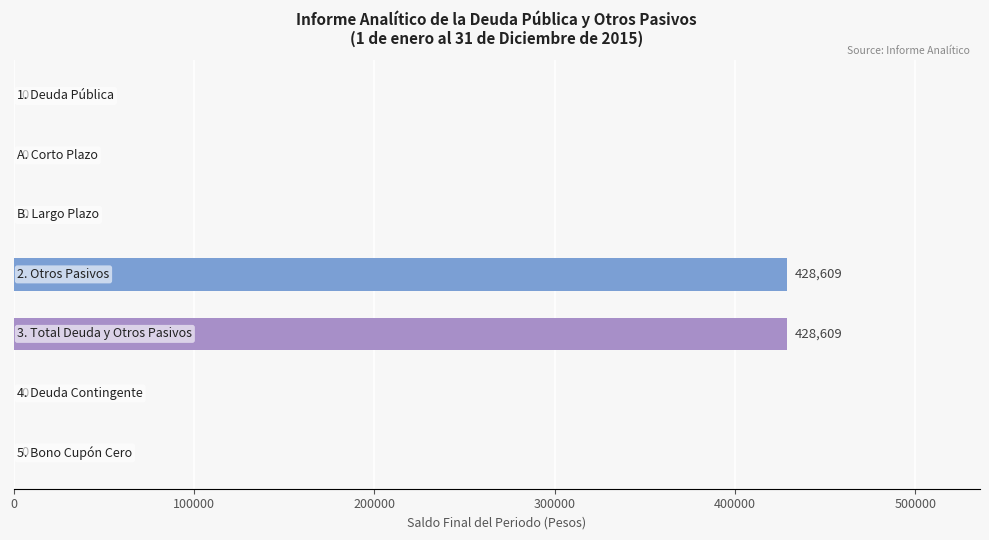

What is the sum of all values?

857218